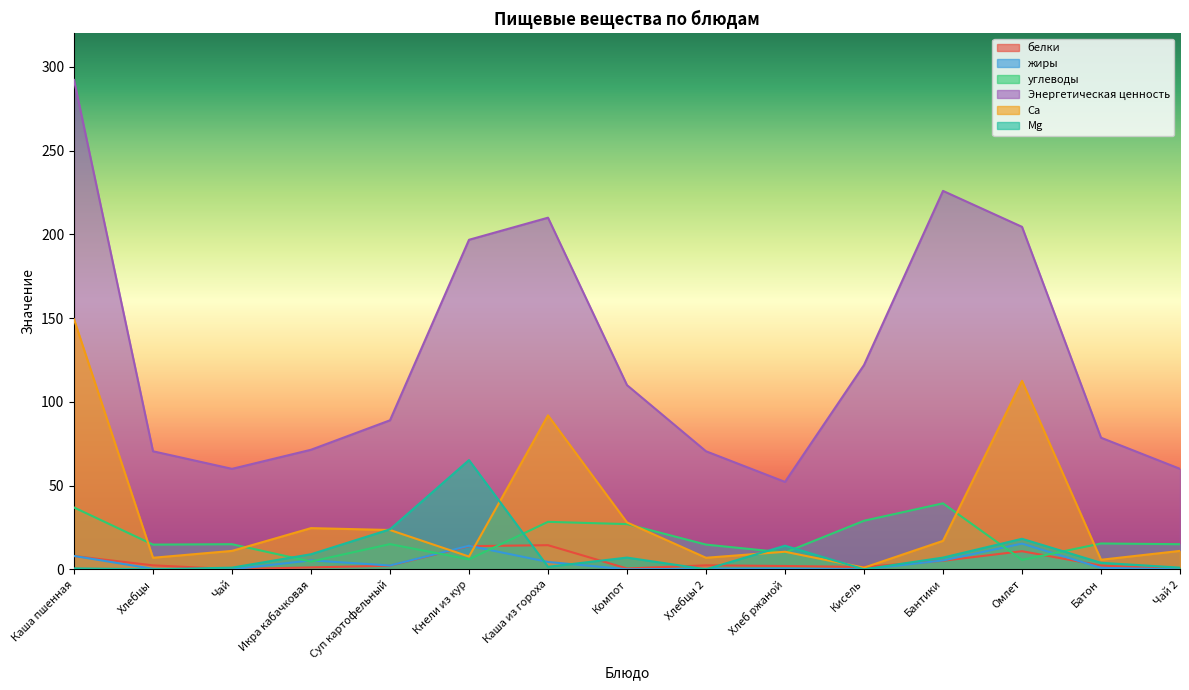

Reading right to left, transcribe all the data shown in this chart.

белки: 0.1	2.2	10.8	5.1	1.4	2.0	2.4	0.5	14.4	13.8	2.2	1.1	0.1	2.4	7.9
жиры: 0.0	0.9	15.4	5.3	0.0	0.4	0.3	0.0	4.4	14.1	2.3	5.3	0.0	0.3	8.0
углеводы: 15.0	15.4	5.6	39.4	29.0	10.0	14.8	27.0	28.4	5.9	15.1	4.6	15.0	14.8	36.9
Энергетическая ценность: 60.0	78.6	204.5	226.0	122.0	52.2	70.5	110.0	210.0	196.8	89.0	71.4	60.0	70.5	292.3
Ca: 11.0	5.7	112.5	17.0	1.0	10.5	6.9	28.0	92.0	7.6	23.5	24.6	11.0	6.9	149.3
Mg: 1.0	3.9	18.2	7.0	0.0	14.1	0.0	7.0	1.5	65.2	23.9	9.0	1.0	0.0	0.6